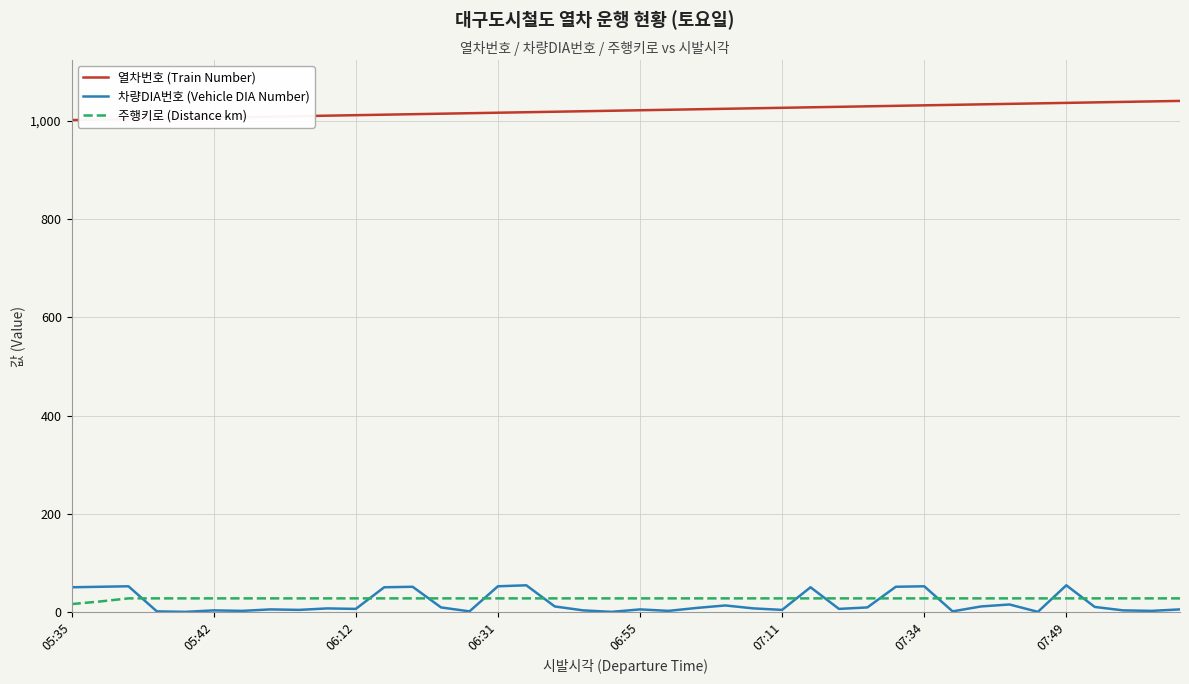

What is the maximum value shown in the chart?

1040.0